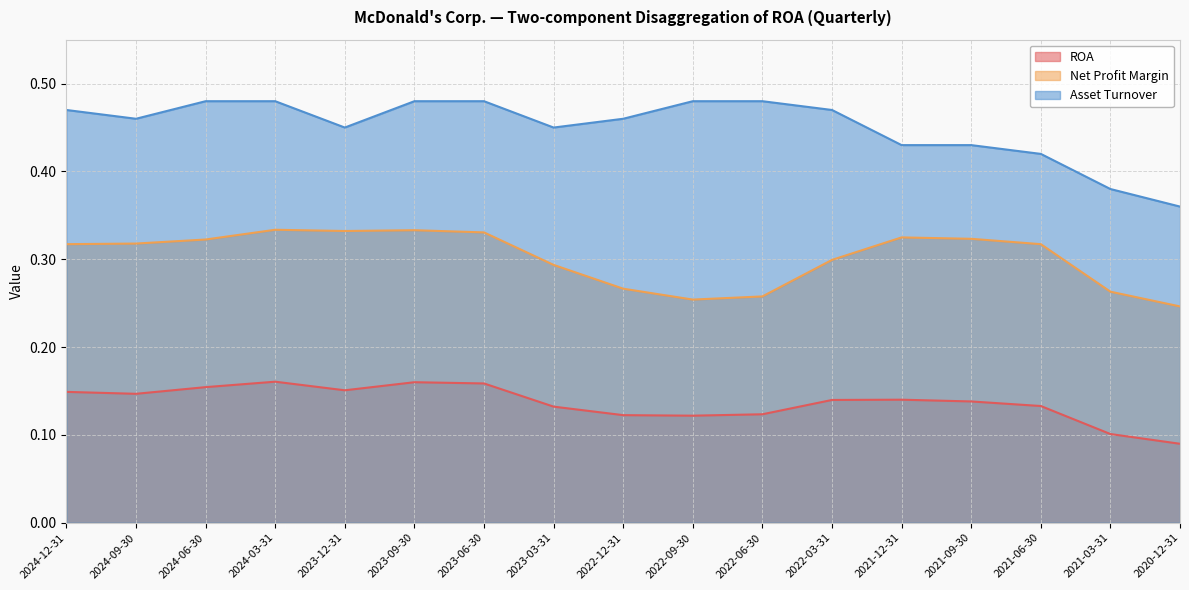

At which label does ROA reach its minimum?

2020-12-31